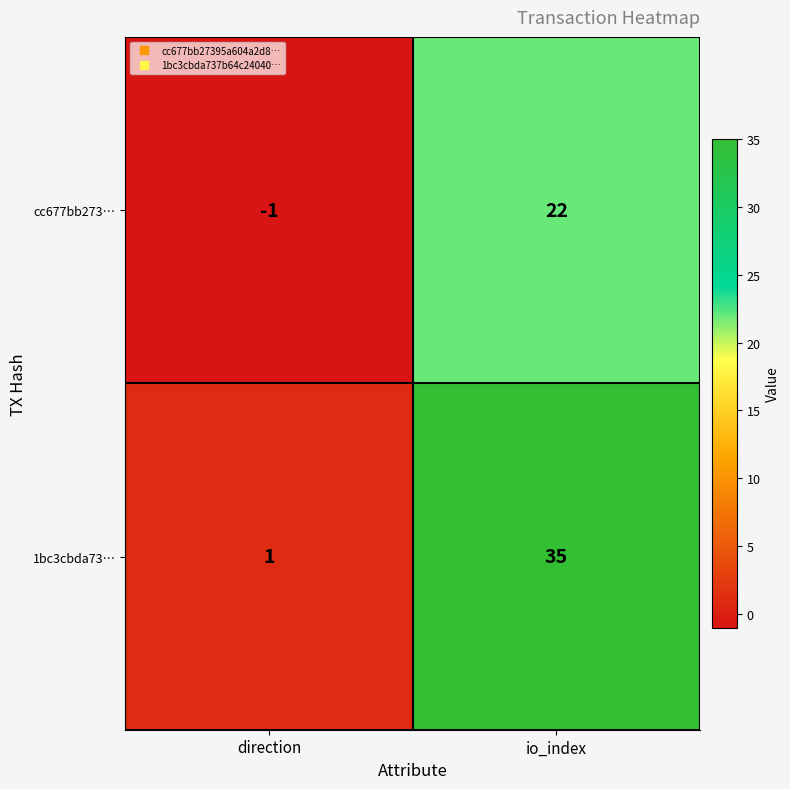

At how many categories does at least one series exceed 4?

1